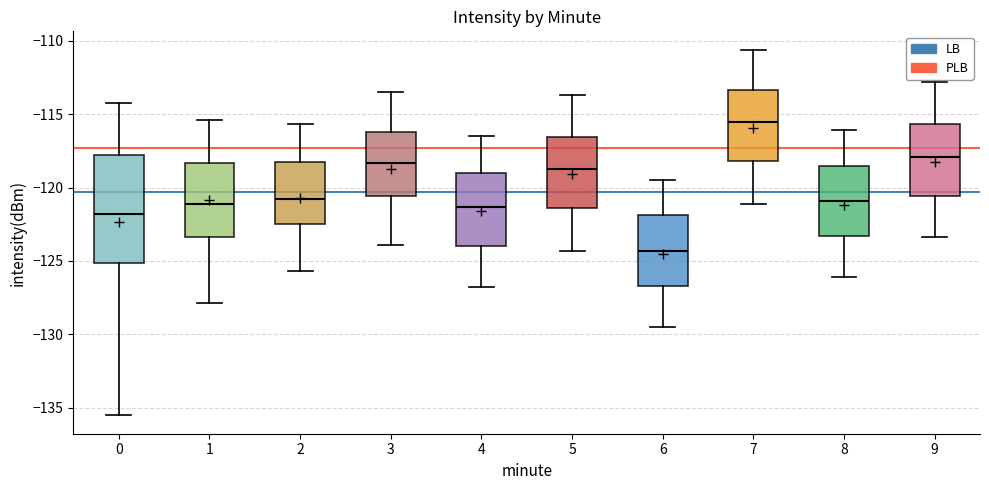

Where does the upper whisker of the box at x = 0 end on the y-axis? The values are not printed on the chart, so give them approximately, as read against the axis.

-114.5